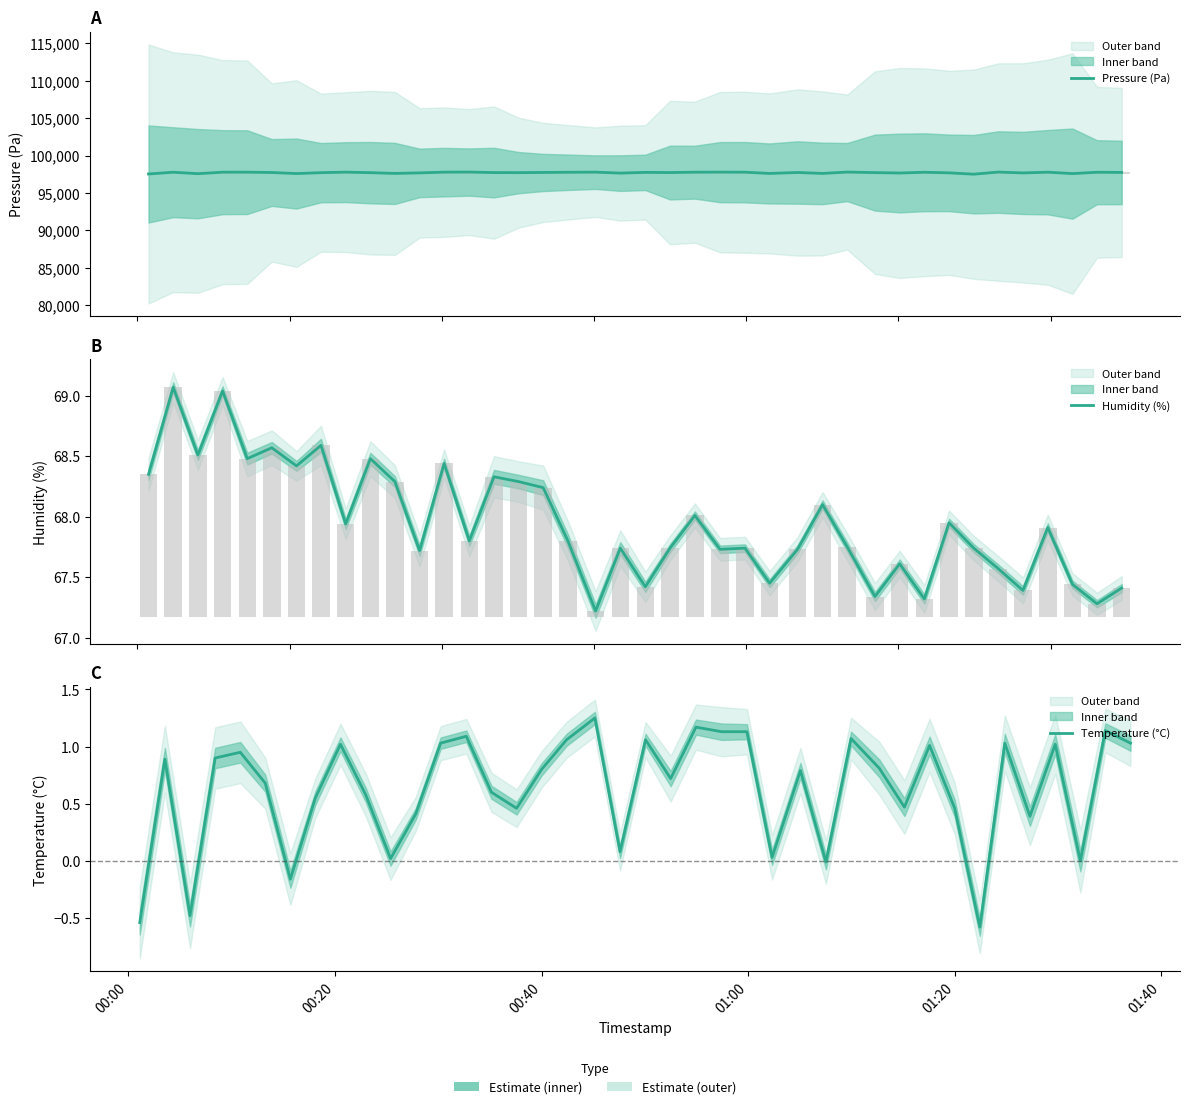

What is the value of the Temperature (°C) bar at the 21st from the left?

1.1